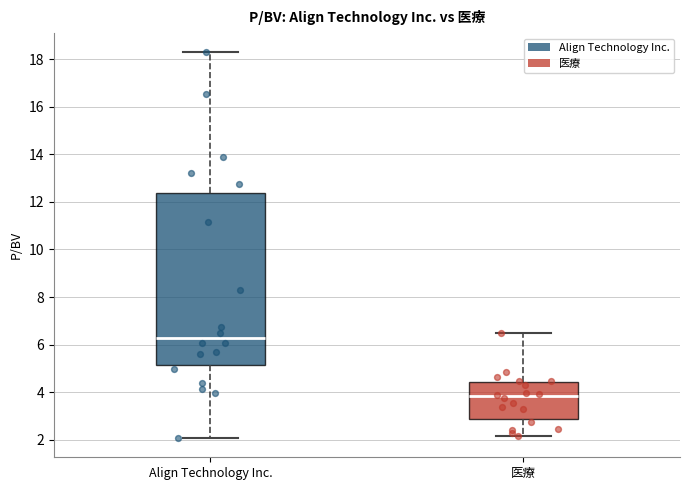

Comparing the boxes themselves (not the whiskers), which one is the tallest?

Align Technology Inc.